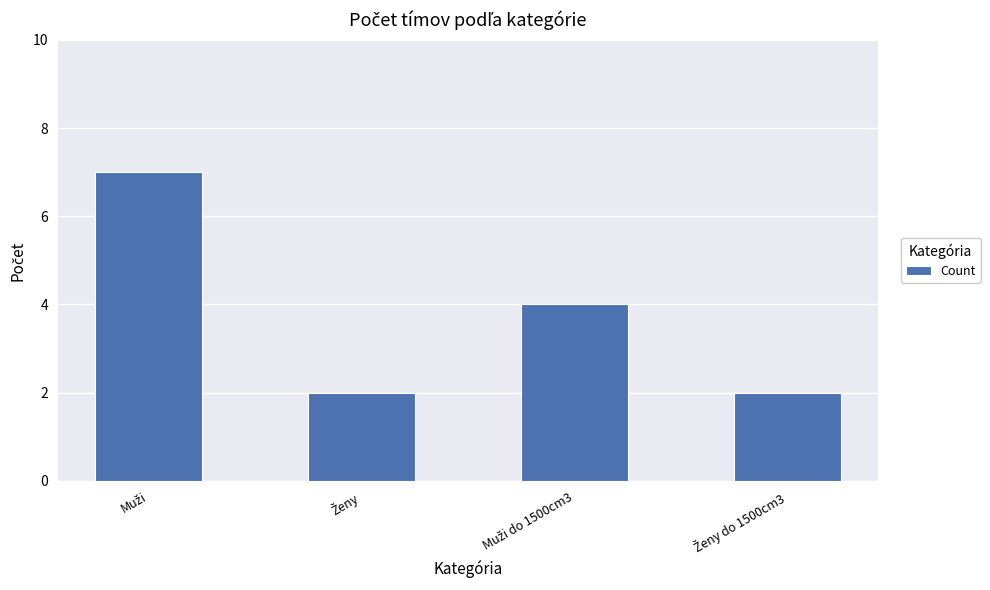

Are the bars grouped side by side (vs. stacked)?

No